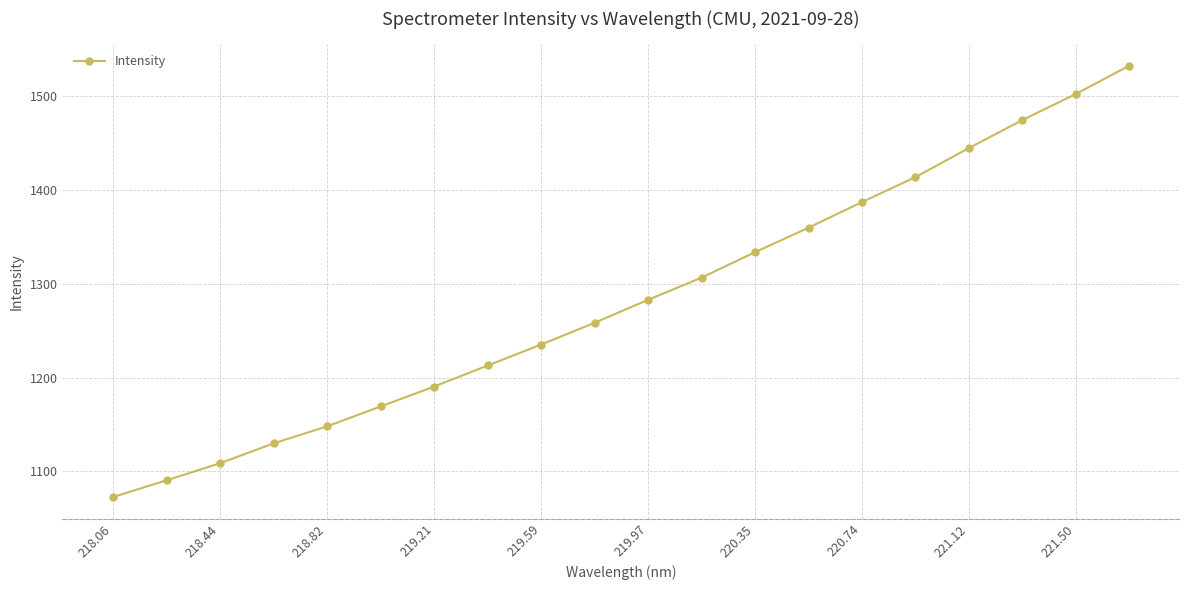

True or false: the data has more than 1 interior local peaks.

False